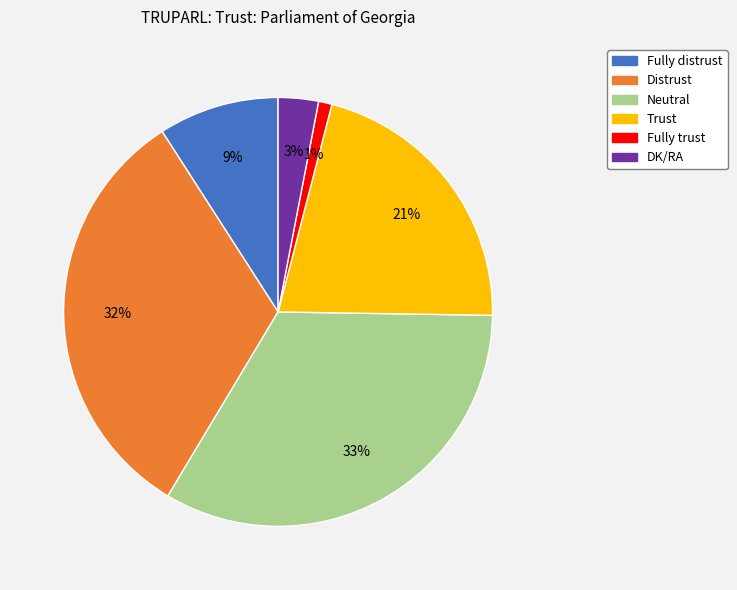

Is there a majority slice in this chart?

No